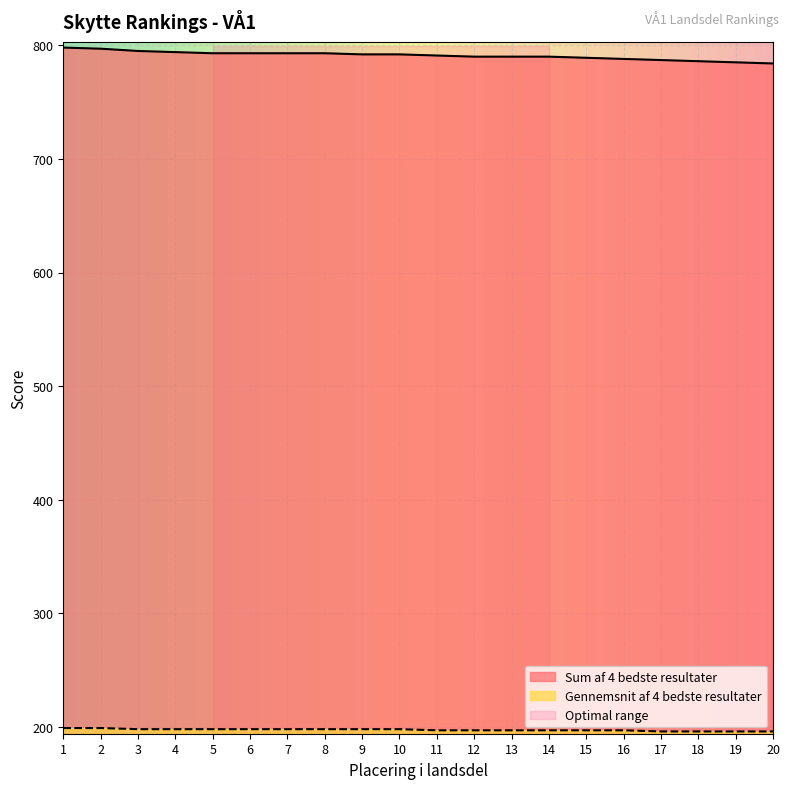

What is the smallest value displayed?

196